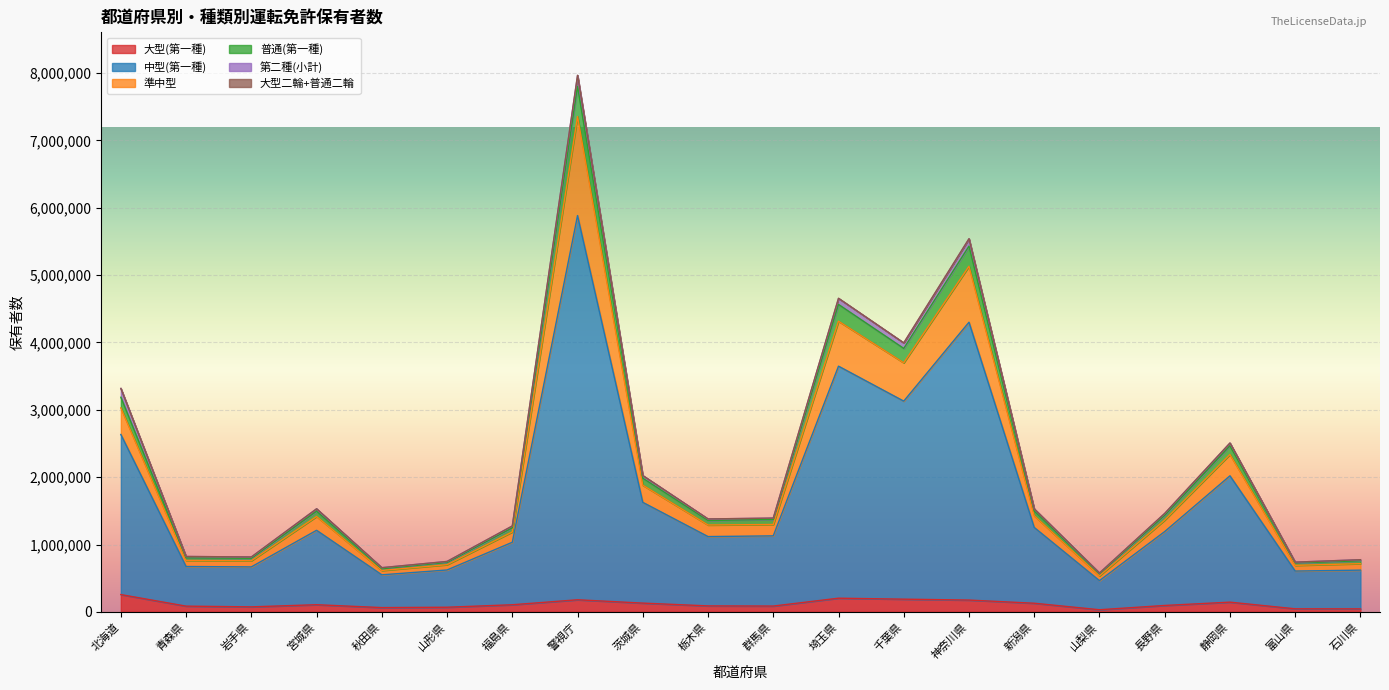

What value does the 大型(第一種) series have at 福島県, to the nearest 10?

105480